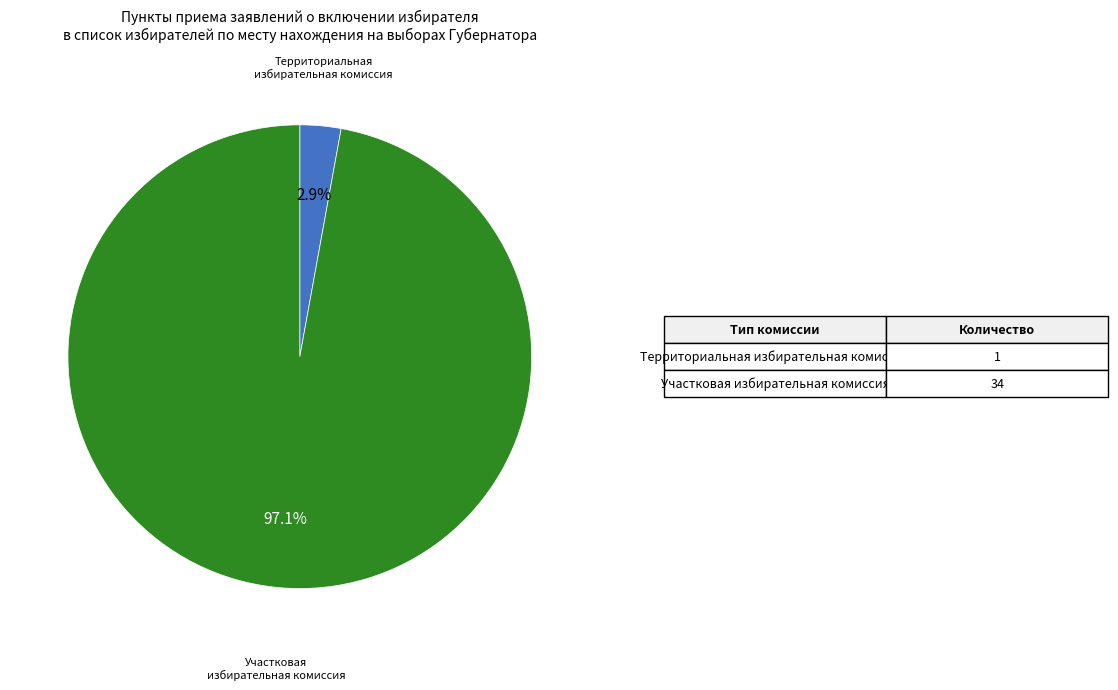

Does any single category account for the majority?

Yes